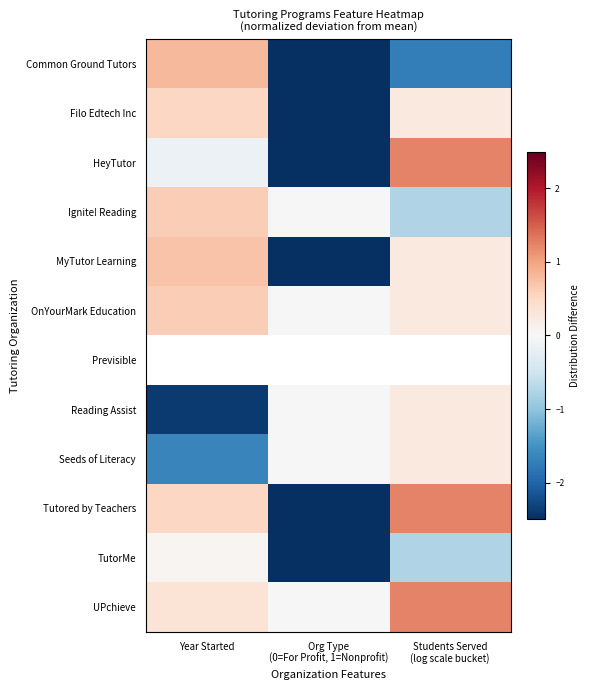

Is the value of OnYourMark Education at Year Started greater than the value of MyTutor Learning at Year Started?

No